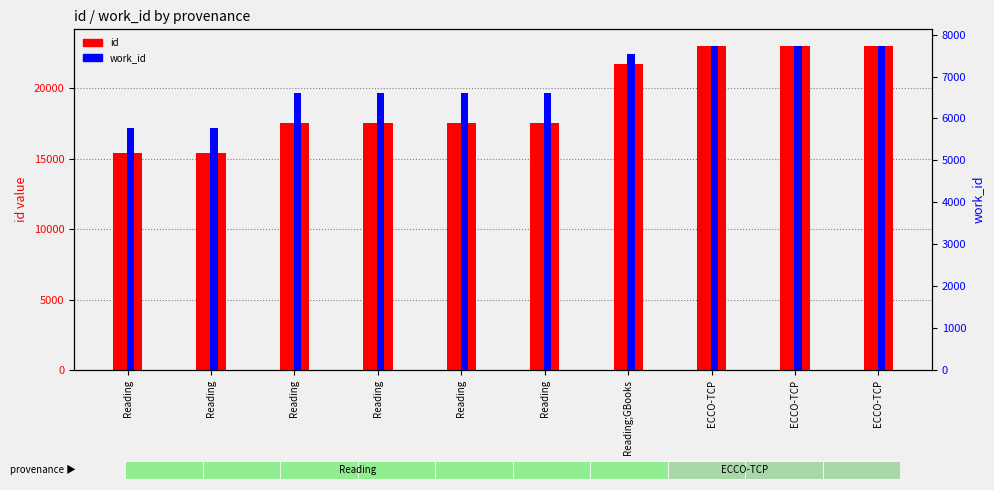

Reading left to right, list all the values displayed in this chart.

id: Reading=15395	Reading=15401	Reading=17527	Reading=17537	Reading=17541	Reading=17545	Reading;GBooks=21700	ECCO-TCP=23020	ECCO-TCP=23021	ECCO-TCP=23035
work_id: Reading=5775	Reading=5775	Reading=6611	Reading=6611	Reading=6611	Reading=6611	Reading;GBooks=7542	ECCO-TCP=7738	ECCO-TCP=7738	ECCO-TCP=7739